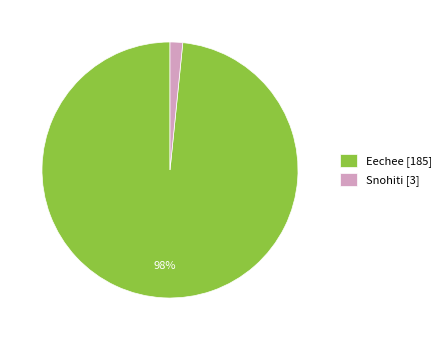

How many slices are in this pie chart?

2